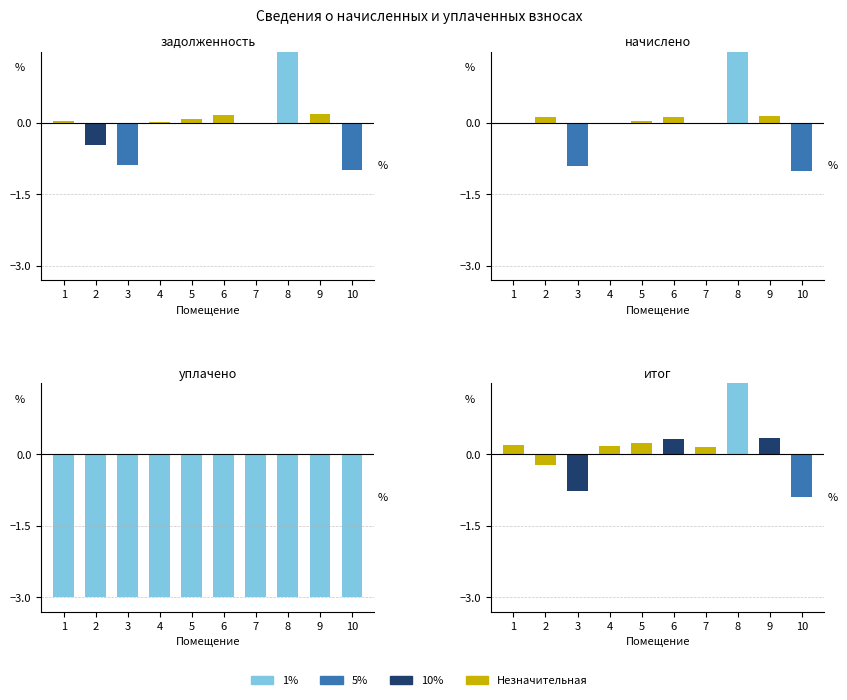

The задолженность series shows 0.0 at 4. True or false?

True